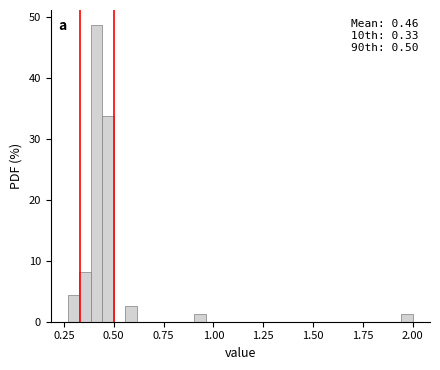

Around what value on the x-axis is the tallest bar? Give the approximate position of its centre, as read against the axis.

0.40